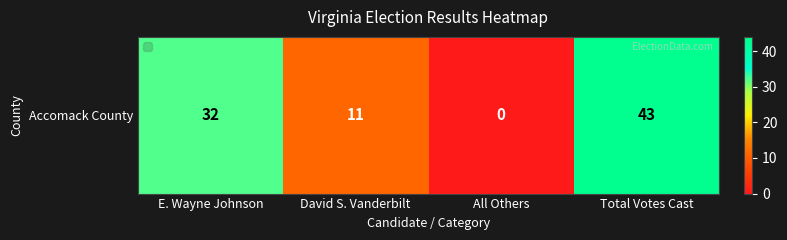

Which category has the lowest value across all series?

All Others